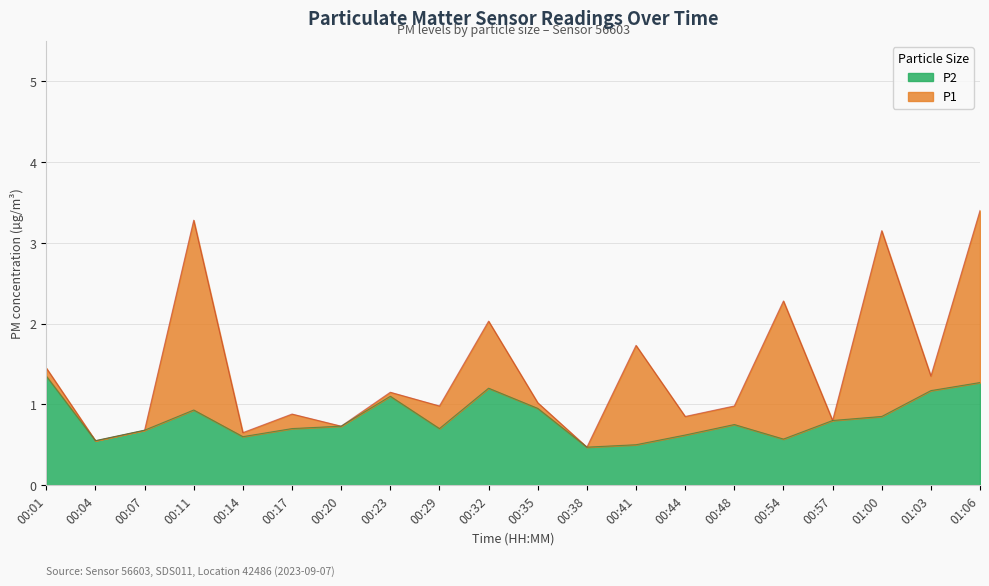

Is it true that P1 equals 2.6 at 00:41?

False